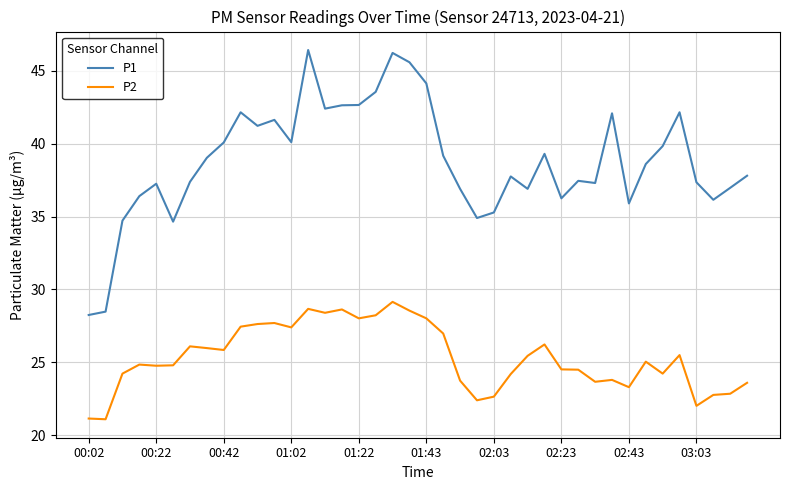

What is the greatest value displayed?

46.4